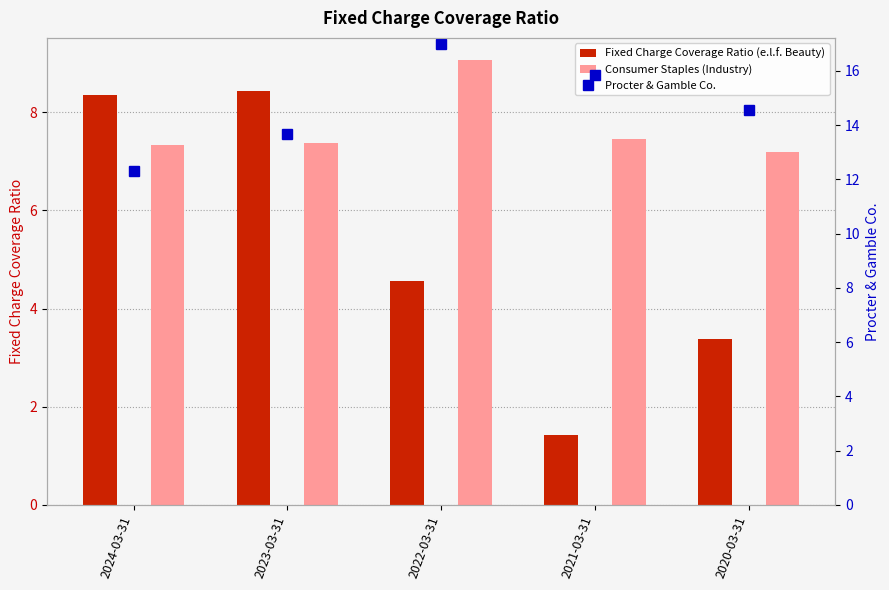

What is the sum of all Procter & Gamble Co. values?

73.3